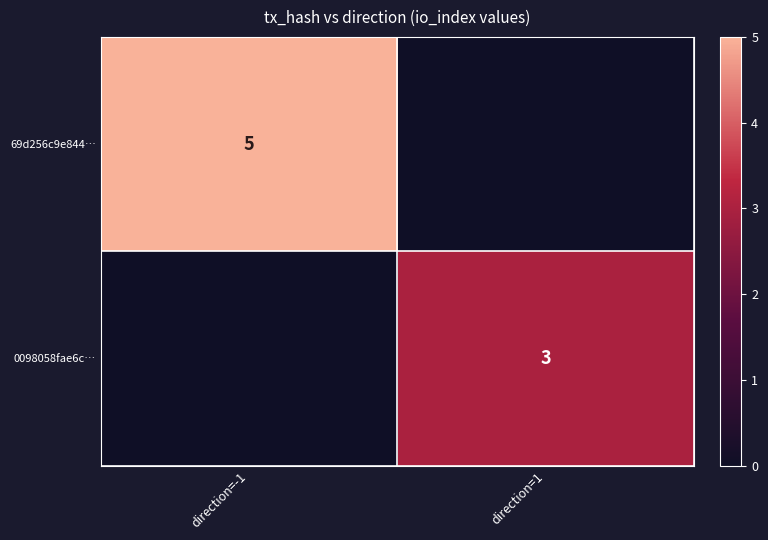

The 69d256c9e844… series shows 9 at direction=-1. True or false?

False